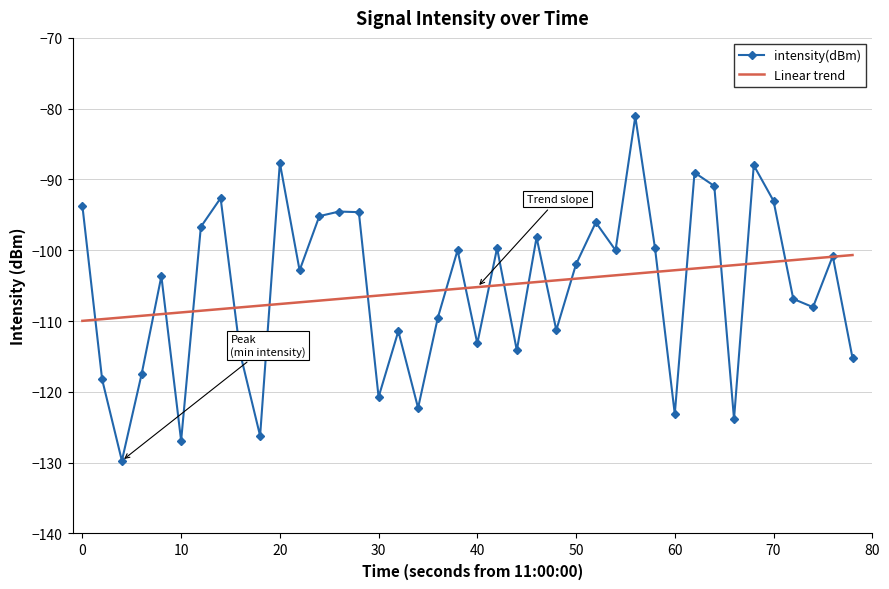

Which series has the widest spread of values?

intensity(dBm)